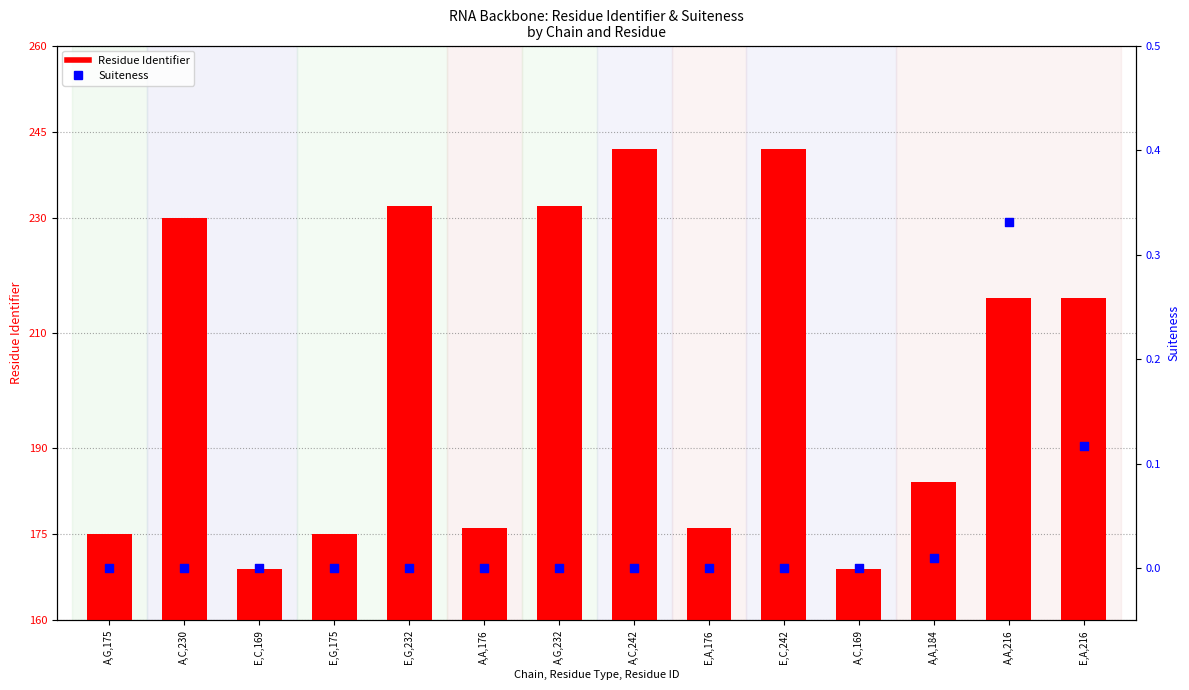

Which series has the largest total across all categories?

Residue Identifier